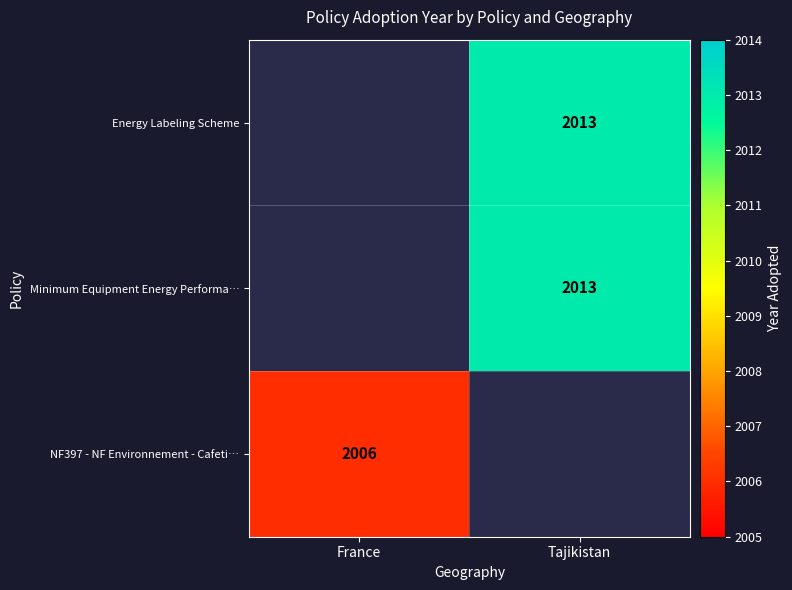

The Minimum Equipment Energy Performa… series shows 3580 at Tajikistan. True or false?

False